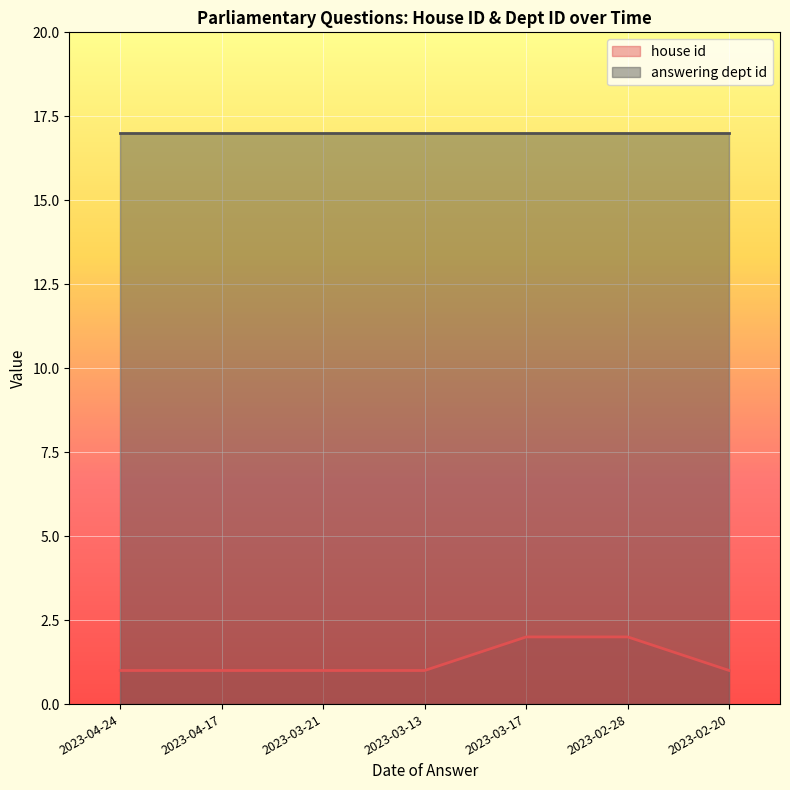

What is the value of the 7th point from the left?

1